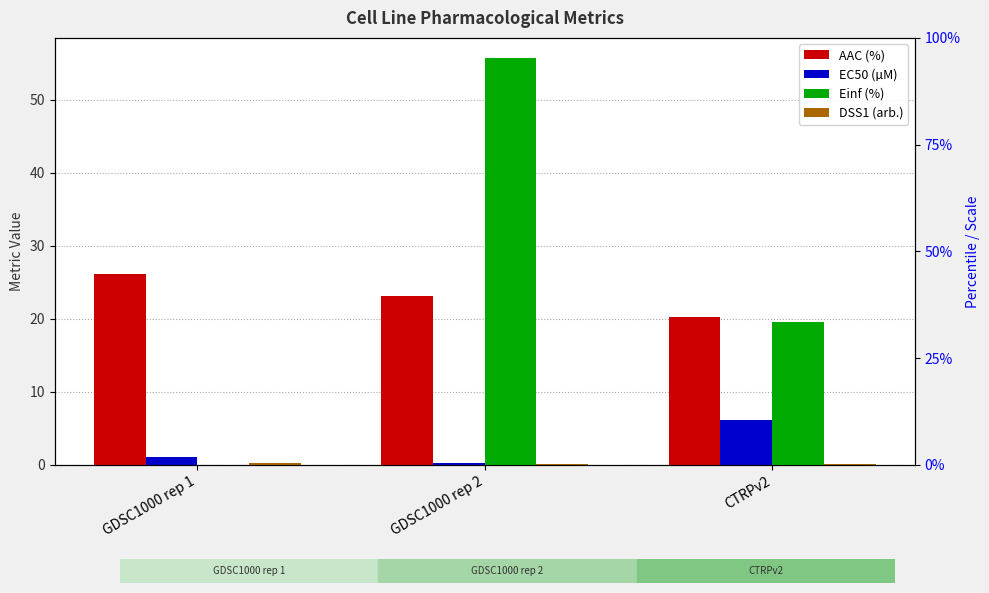

What are all the series names shown in the legend?

AAC (%), EC50 (µM), Einf (%), DSS1 (arb.)